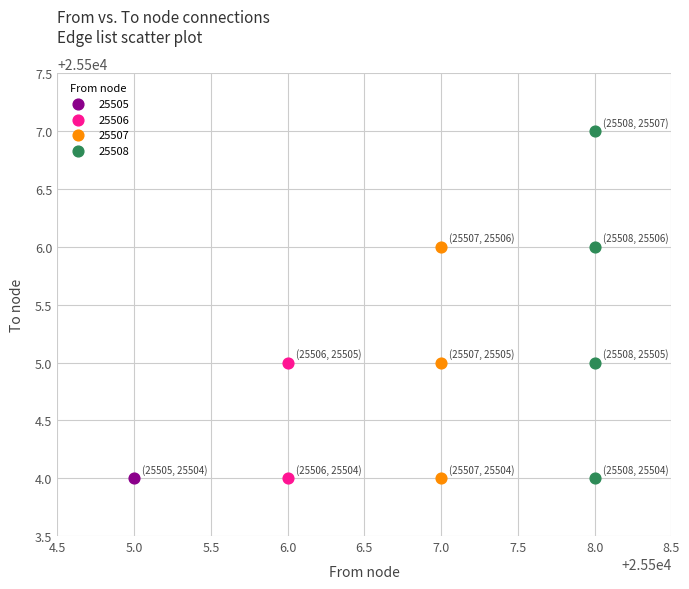

What are all the series names shown in the legend?

25505, 25506, 25507, 25508